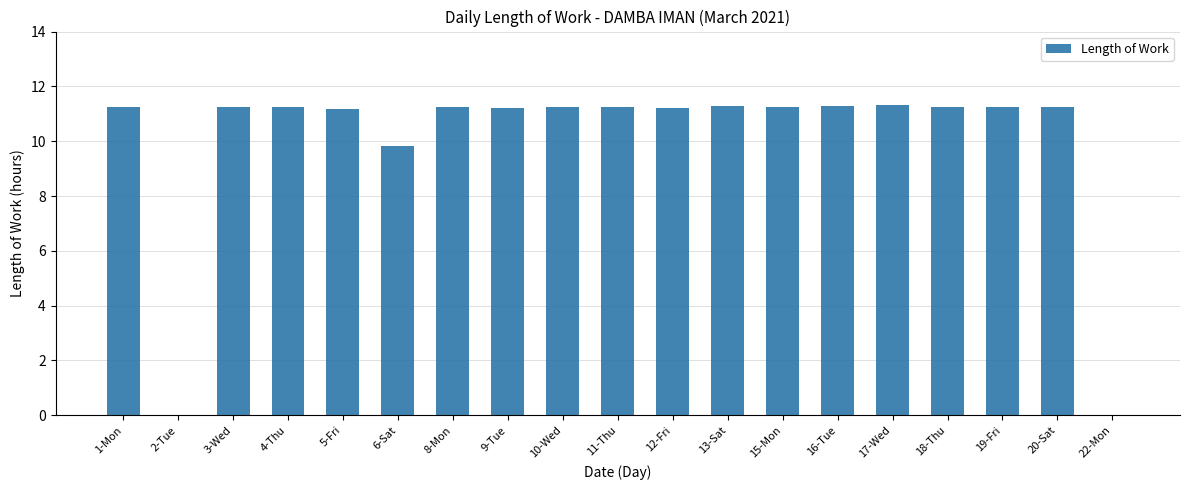

Are the bars horizontal?

No